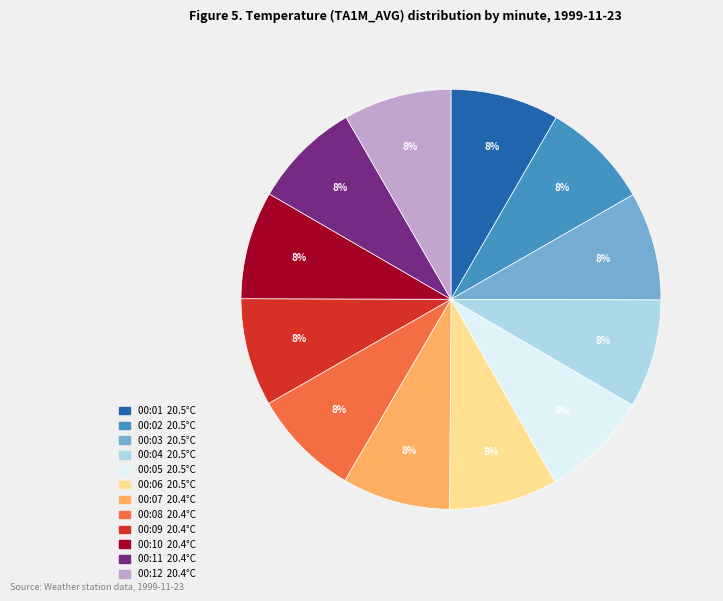

Approximately how many times larger is the value at 00:02 compared to 00:05?

1.0